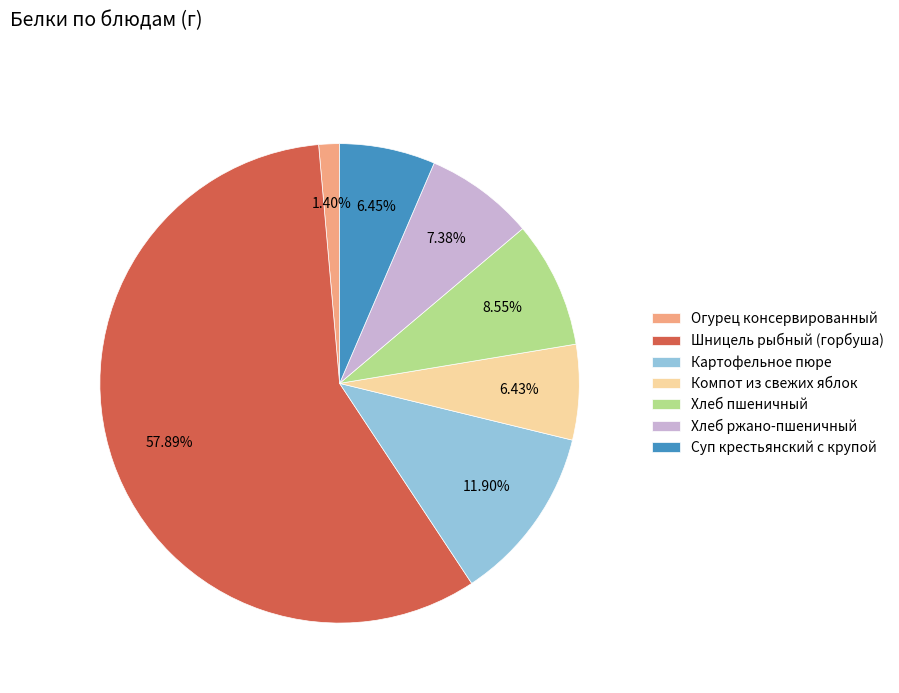

Which category accounts for the majority?

Шницель рыбный (горбуша)